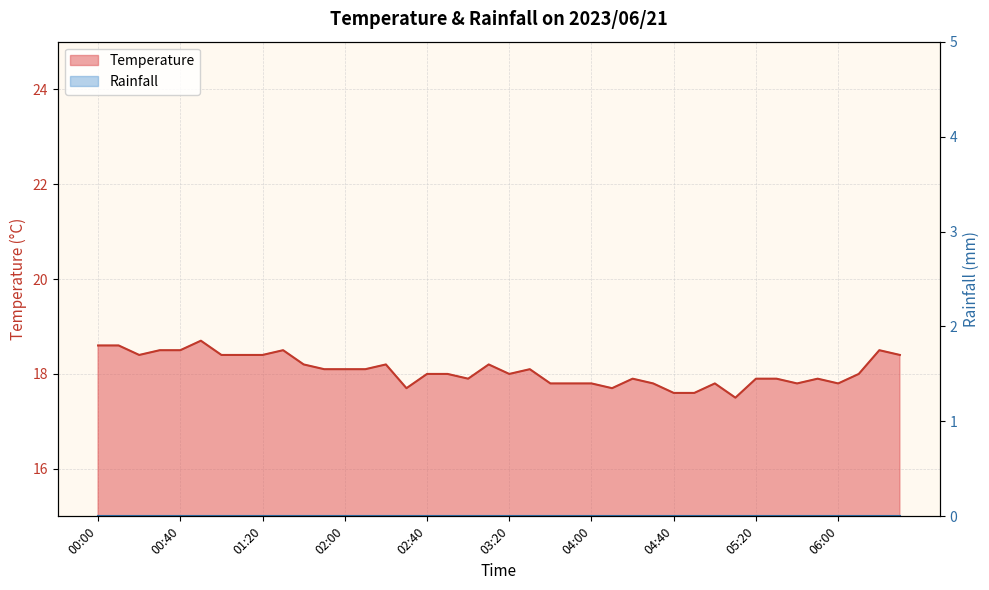

Is it true that the value at 04:50 is 17.6?

True